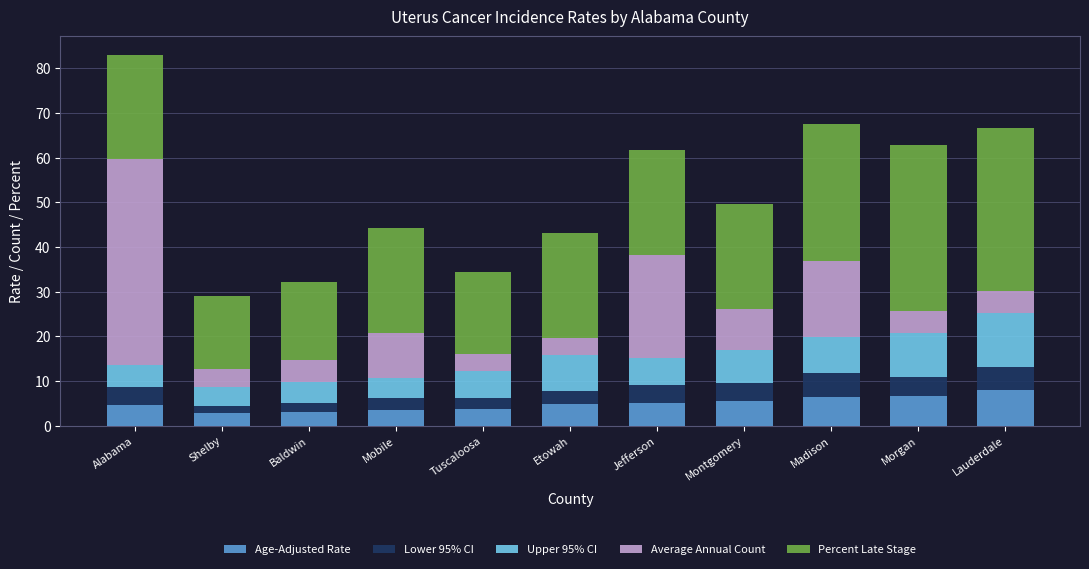

At which category is the sum across all series the highest?

Alabama